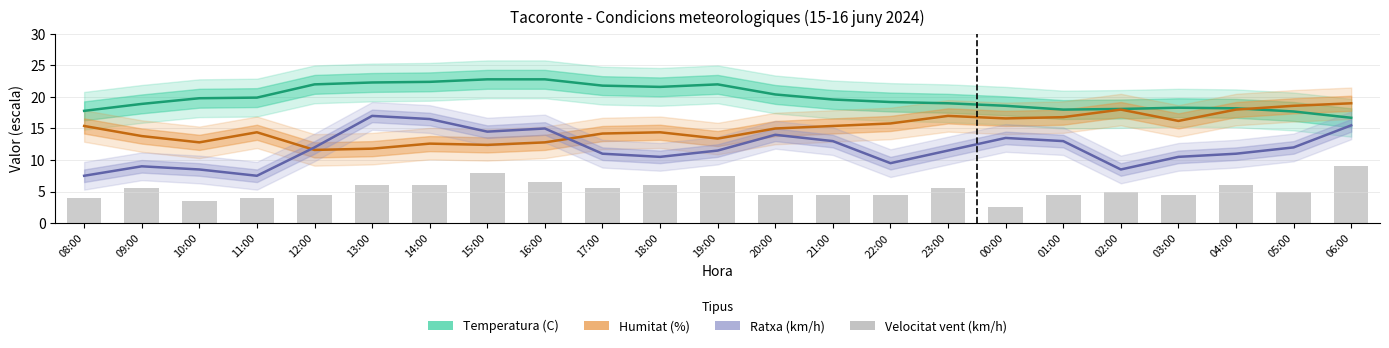

True or false: Humitat (%) has a value of 18.0 at 02:00.

True